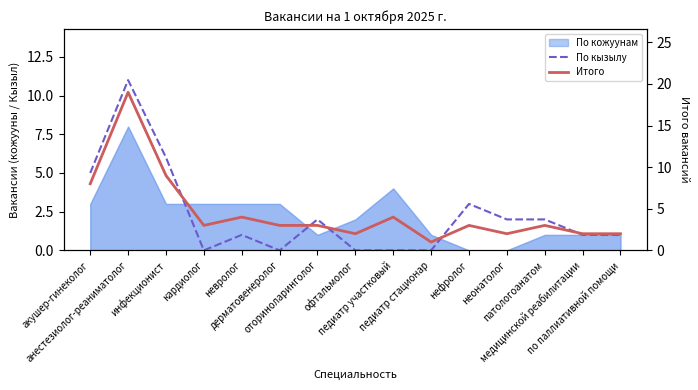

Where does the По кызылу series first go above 1?

акушер-гинеколог